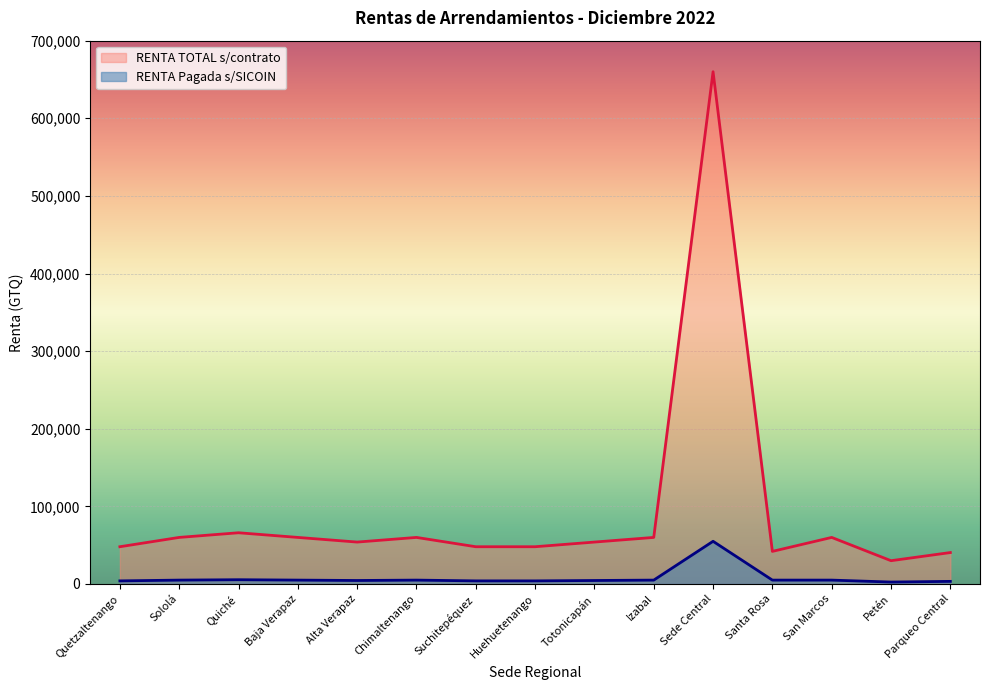

At how many categories does at least one series exceed 538095?

1